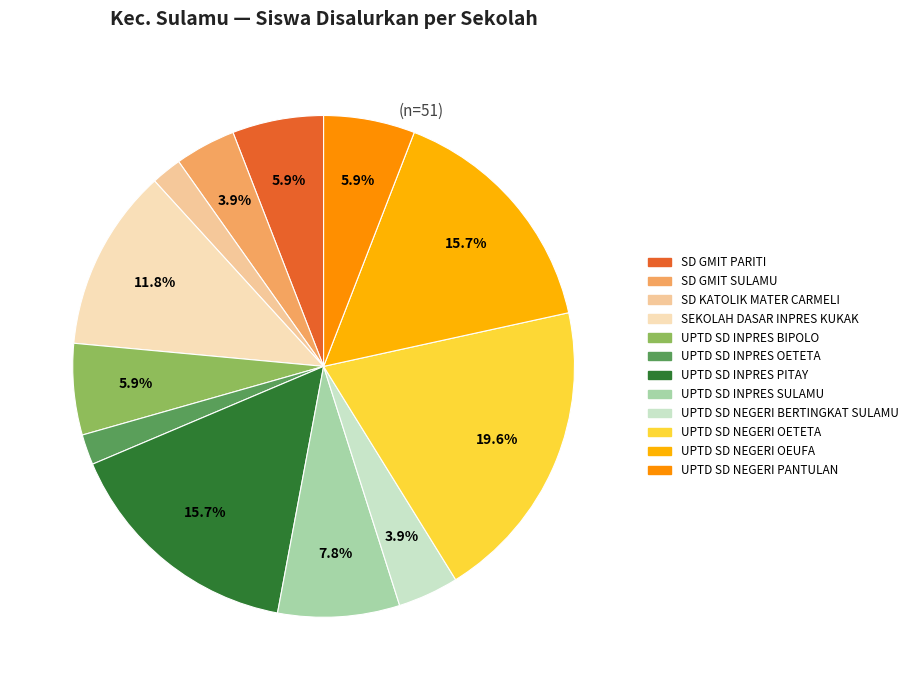

How many segments does this pie chart have?

12